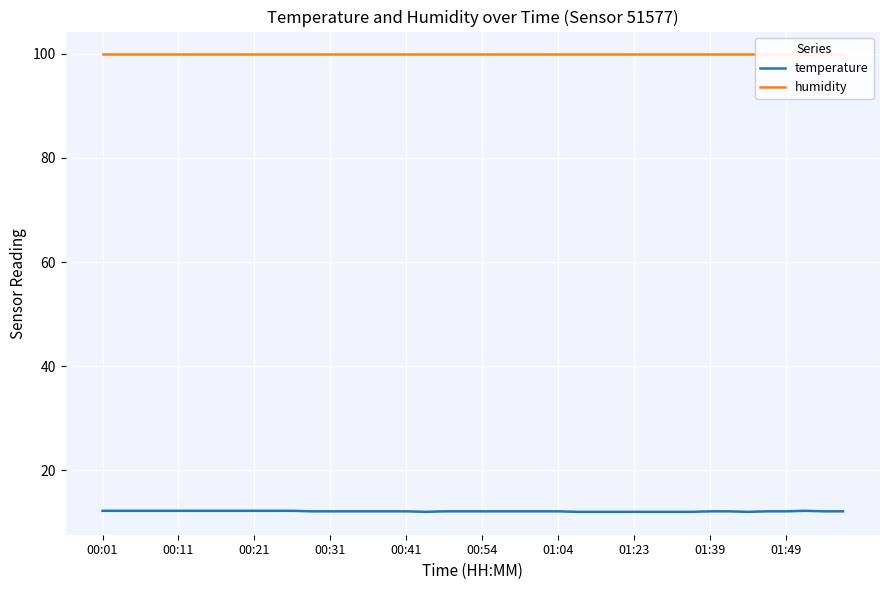

What is the maximum value for temperature?

12.2